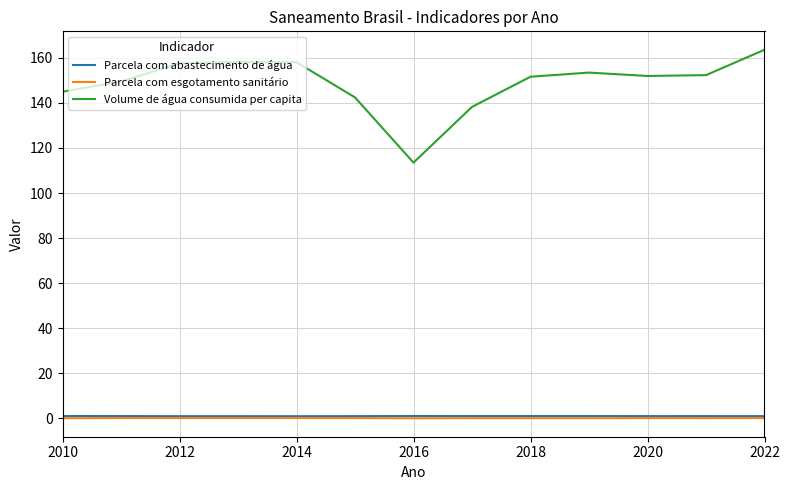

How many lines are shown in the chart?

3